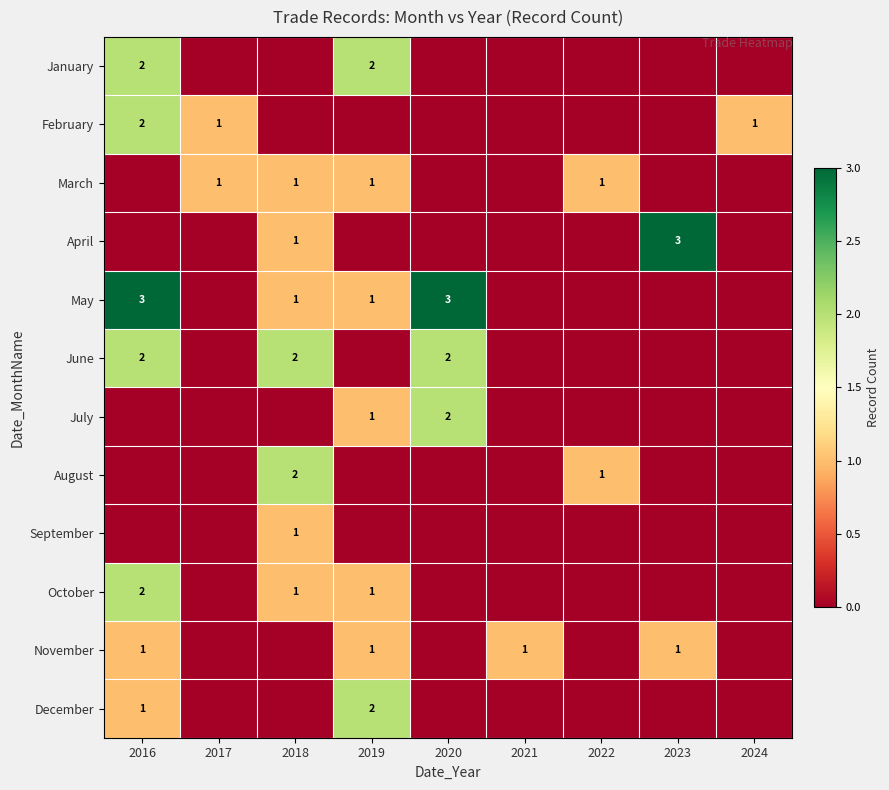

Is it true that March equals 0 at 2017?

False